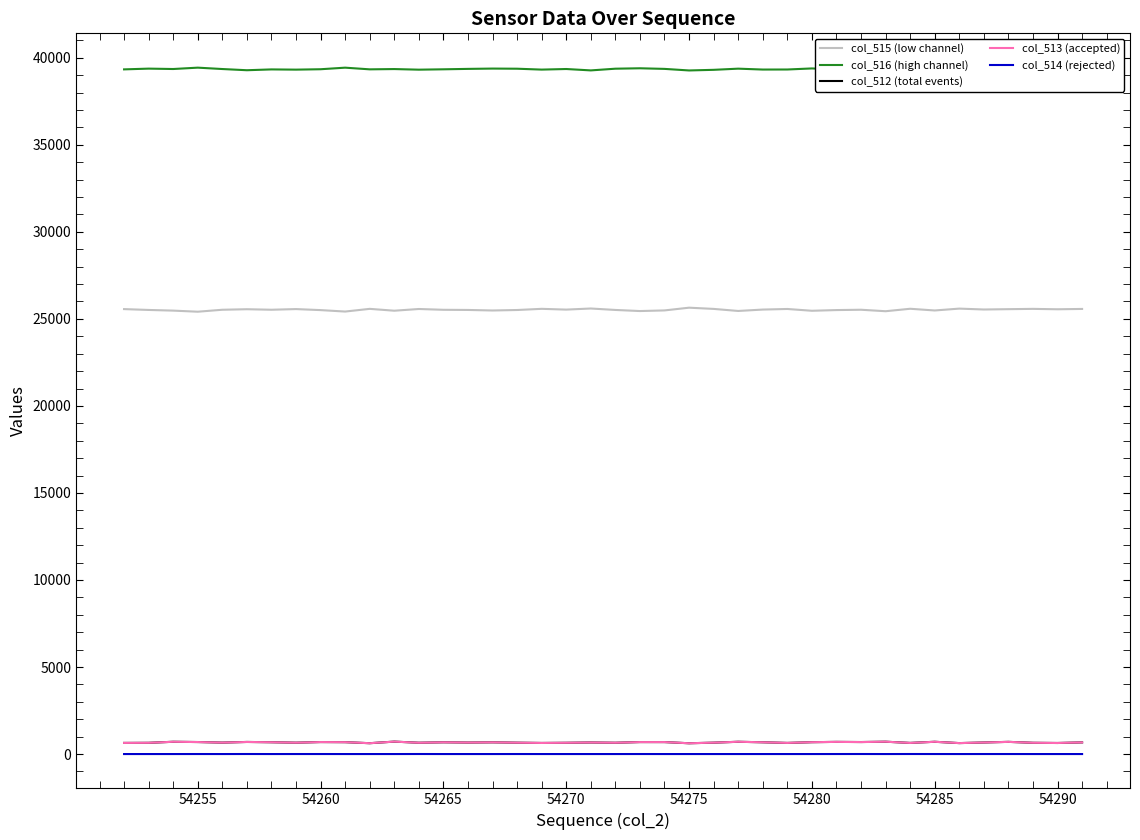

True or false: col_515 (low channel) and col_513 (accepted) intersect in this chart.

False